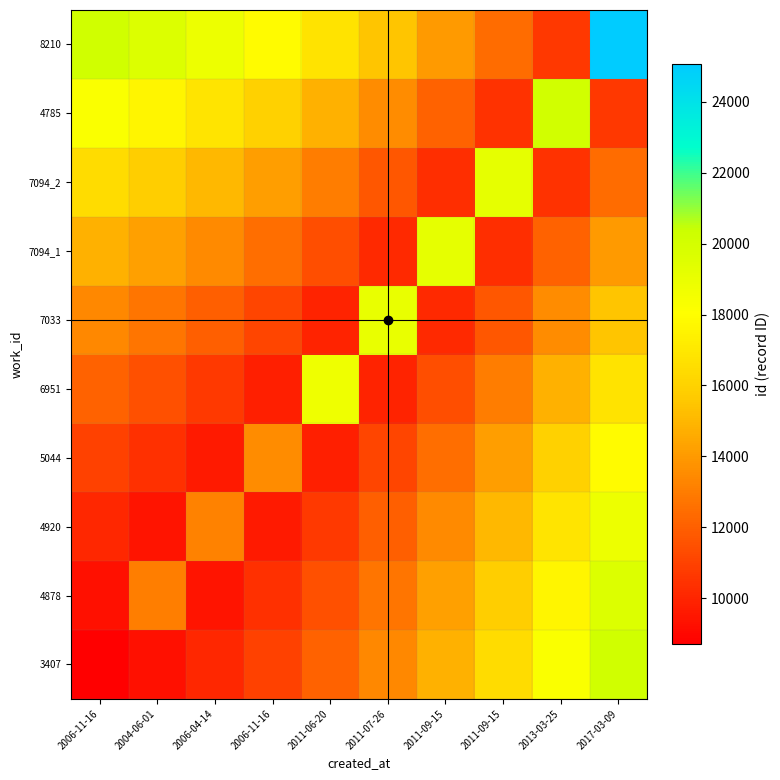

Reading left to right, extract all data points from this chart.

3407: 2006-11-16=8698	2004-06-01=9293	2006-04-14=10058	2006-11-16=10993	2011-06-20=12098	2011-07-26=13373	2011-09-15=14818	2011-09-15=16433	2013-03-25=18218	2017-03-09=20173
4878: 2006-11-16=9293	2004-06-01=13087	2006-04-14=9463	2006-11-16=10398	2011-06-20=11503	2011-07-26=12778	2011-09-15=14223	2011-09-15=15838	2013-03-25=17623	2017-03-09=19578
4920: 2006-11-16=10058	2004-06-01=9463	2006-04-14=13203	2006-11-16=9633	2011-06-20=10738	2011-07-26=12013	2011-09-15=13458	2011-09-15=15073	2013-03-25=16858	2017-03-09=18813
5044: 2006-11-16=10993	2004-06-01=10398	2006-04-14=9633	2006-11-16=13549	2011-06-20=9803	2011-07-26=11078	2011-09-15=12523	2011-09-15=14138	2013-03-25=15923	2017-03-09=17878
6951: 2006-11-16=12098	2004-06-01=11503	2006-04-14=10738	2006-11-16=9803	2011-06-20=18730	2011-07-26=9973	2011-09-15=11418	2011-09-15=13033	2013-03-25=14818	2017-03-09=16773
7033: 2006-11-16=13373	2004-06-01=12778	2006-04-14=12013	2006-11-16=11078	2011-06-20=9973	2011-07-26=18990	2011-09-15=10143	2011-09-15=11758	2013-03-25=13543	2017-03-09=15498
7094_1: 2006-11-16=14818	2004-06-01=14223	2006-04-14=13458	2006-11-16=12523	2011-06-20=11418	2011-07-26=10143	2011-09-15=19162	2011-09-15=10313	2013-03-25=12098	2017-03-09=14053
7094_2: 2006-11-16=16433	2004-06-01=15838	2006-04-14=15073	2006-11-16=14138	2011-06-20=13033	2011-07-26=11758	2011-09-15=10313	2011-09-15=19173	2013-03-25=10483	2017-03-09=12438
4785: 2006-11-16=18218	2004-06-01=17623	2006-04-14=16858	2006-11-16=15923	2011-06-20=14818	2011-07-26=13543	2011-09-15=12098	2011-09-15=10483	2013-03-25=20074	2017-03-09=10653
8210: 2006-11-16=20173	2004-06-01=19578	2006-04-14=18813	2006-11-16=17878	2011-06-20=16773	2011-07-26=15498	2011-09-15=14053	2011-09-15=12438	2013-03-25=10653	2017-03-09=25053